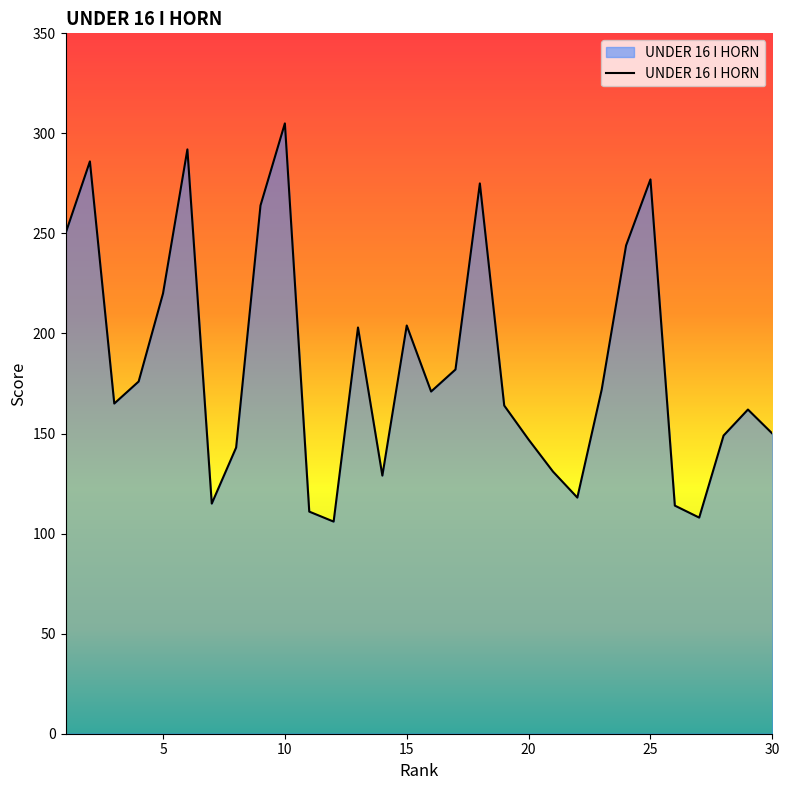

What is the maximum value shown in the chart?

305